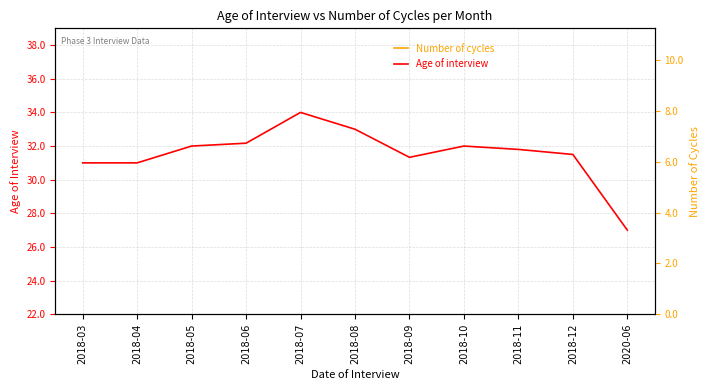

What are all the series names shown in the legend?

Age of interview, Number of cycles